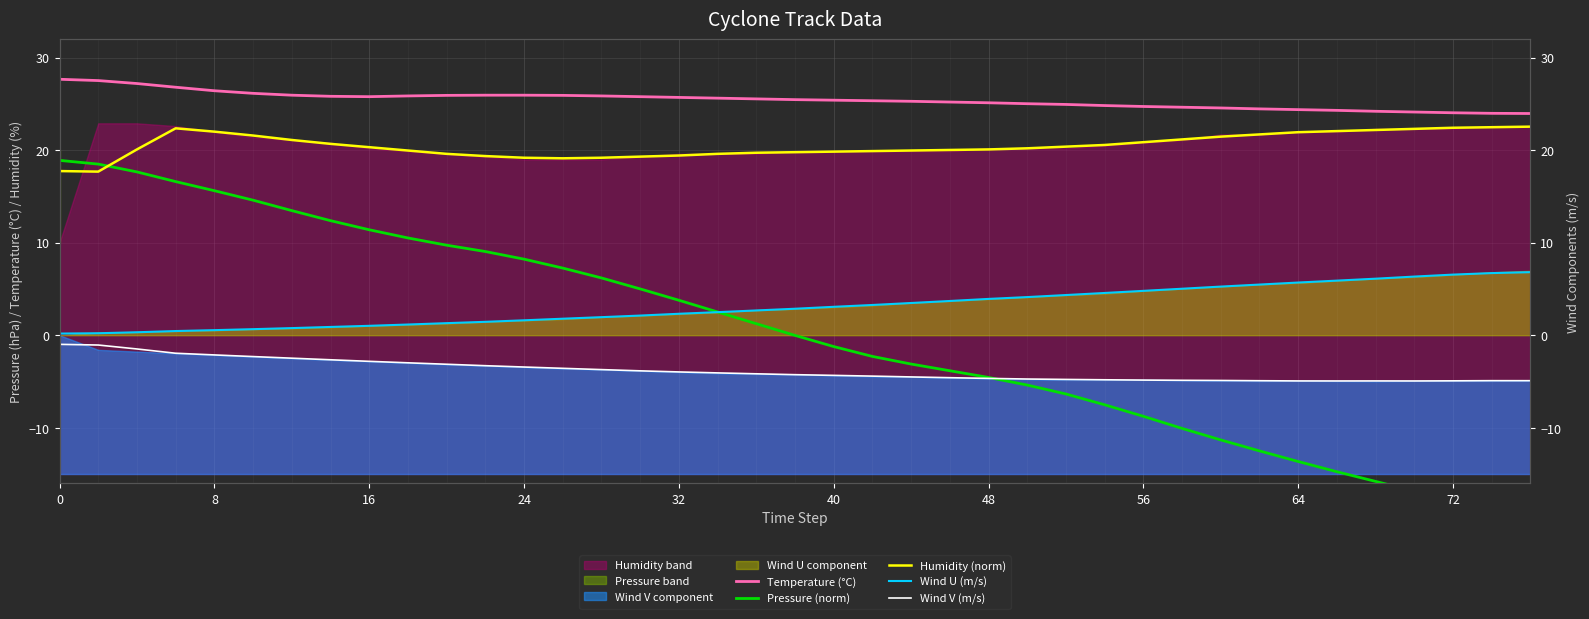

Is the value of Pressure (norm) at 16 greater than the value of Temperature (°C) at 33?

No